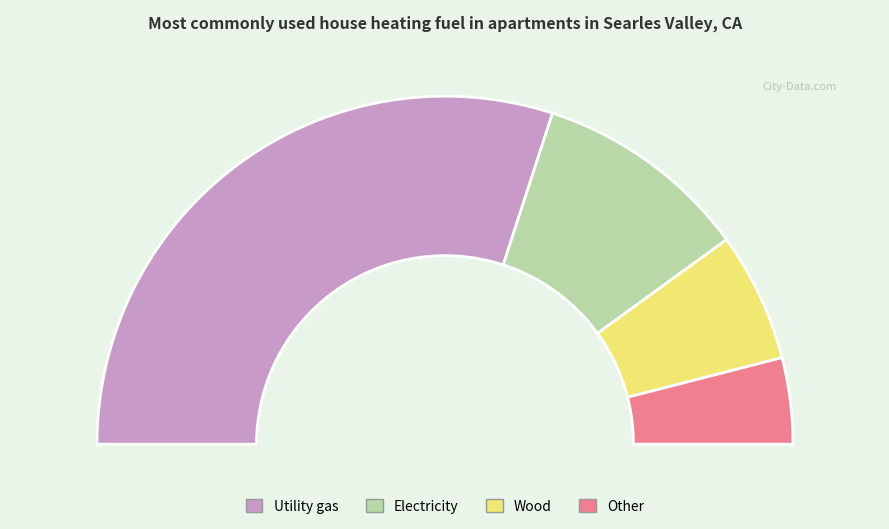

How many slices are in this pie chart?

4